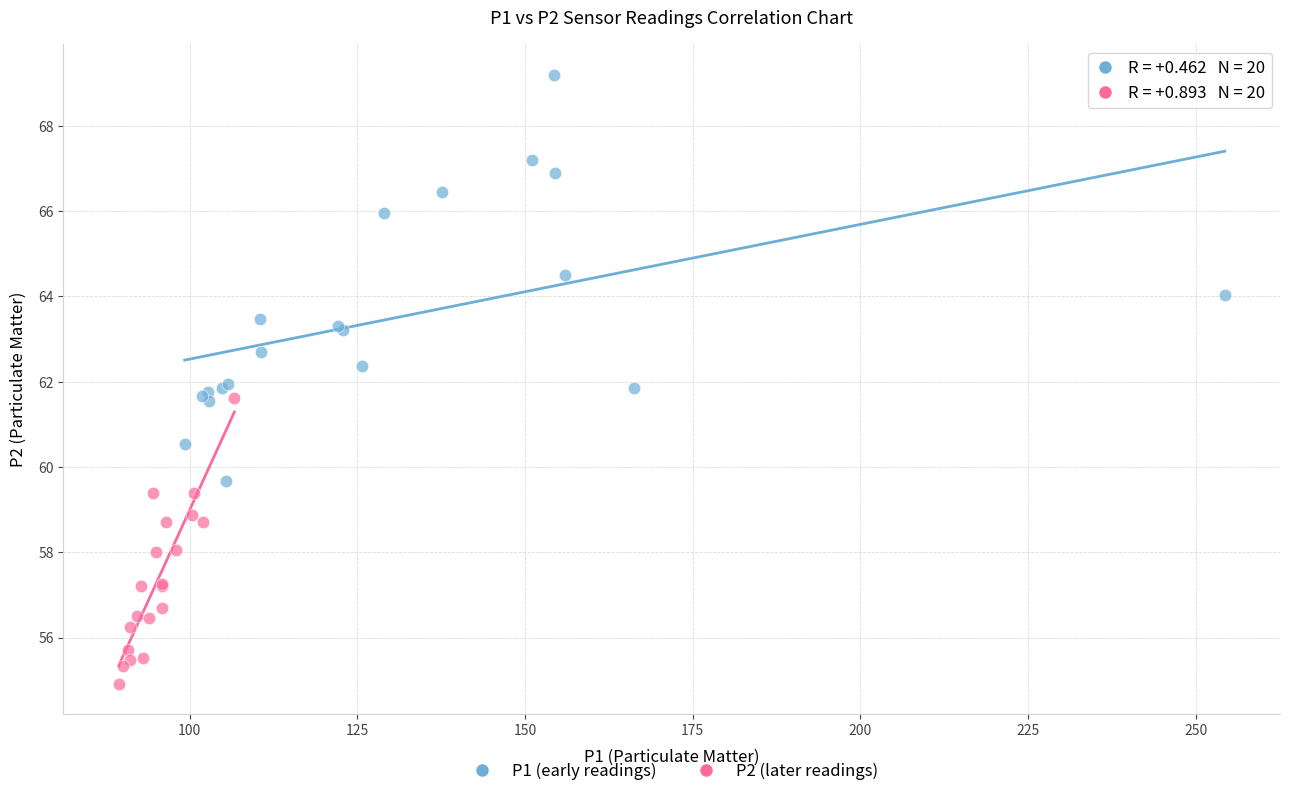

What are all the series names shown in the legend?

P1 (early readings), P2 (later readings)